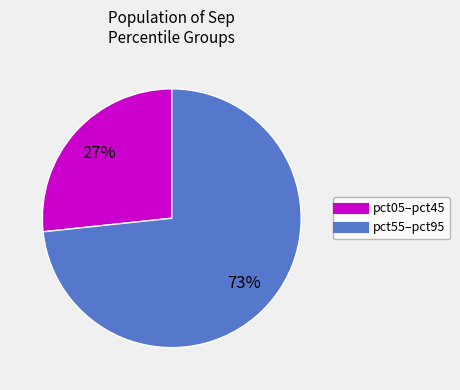

To the nearest percent, what is the average slice percentage?

50%